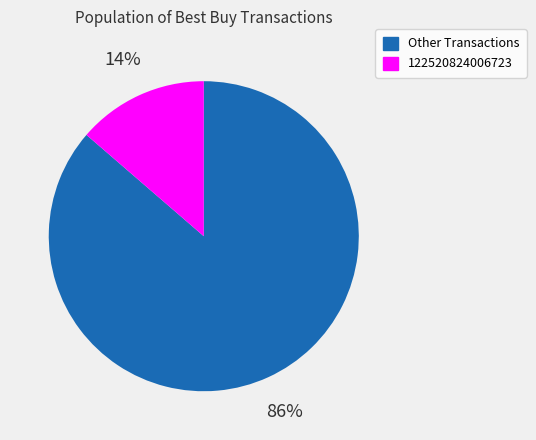

To the nearest percent, what is the average slice percentage?

50%